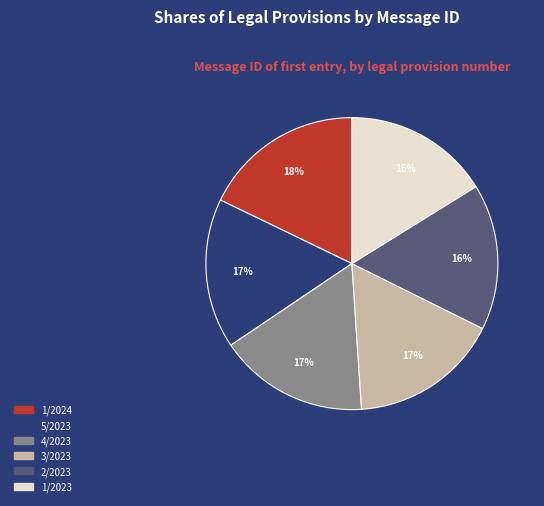

What is the ratio of the value at 1/2023 to the value at 1/2024?

0.9